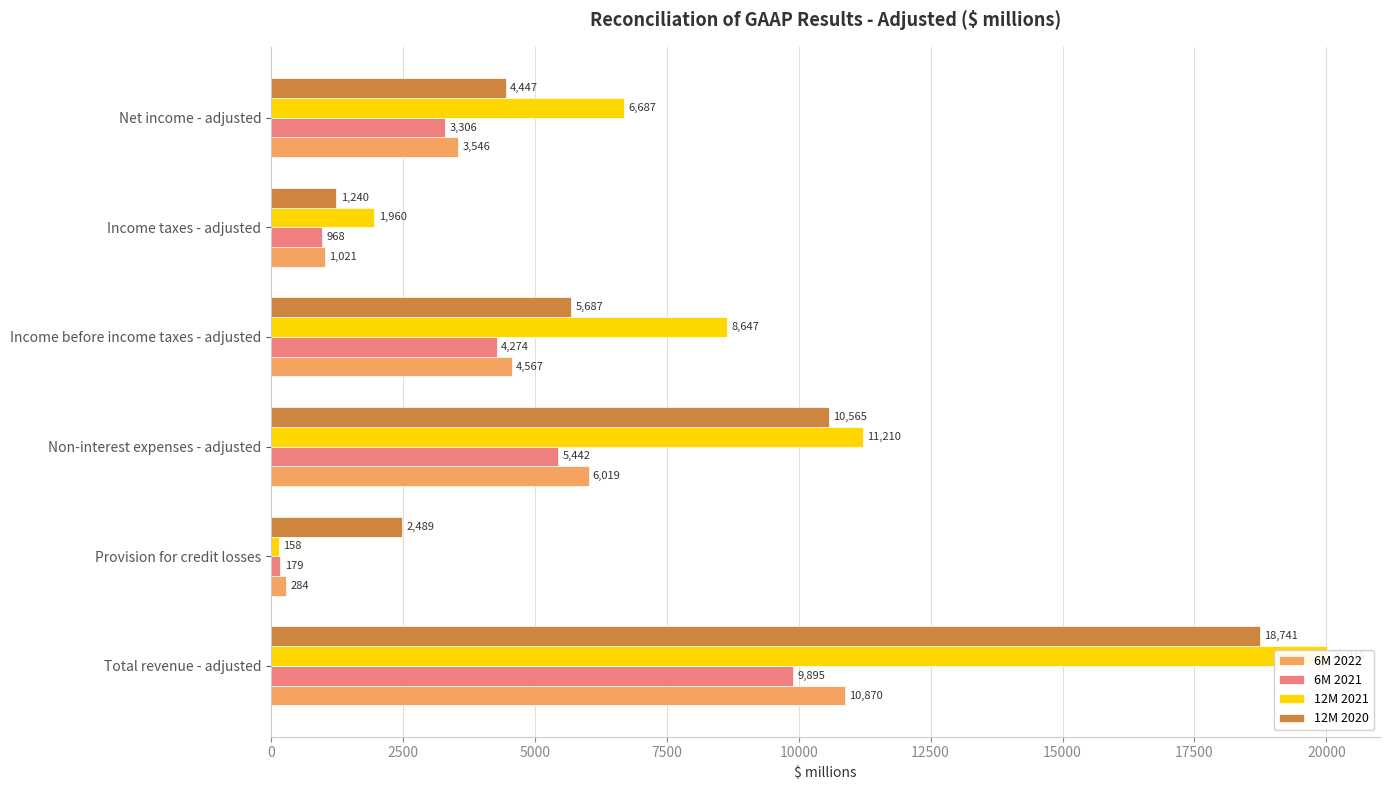

Which series has the largest range (max minus min)?

12M 2021